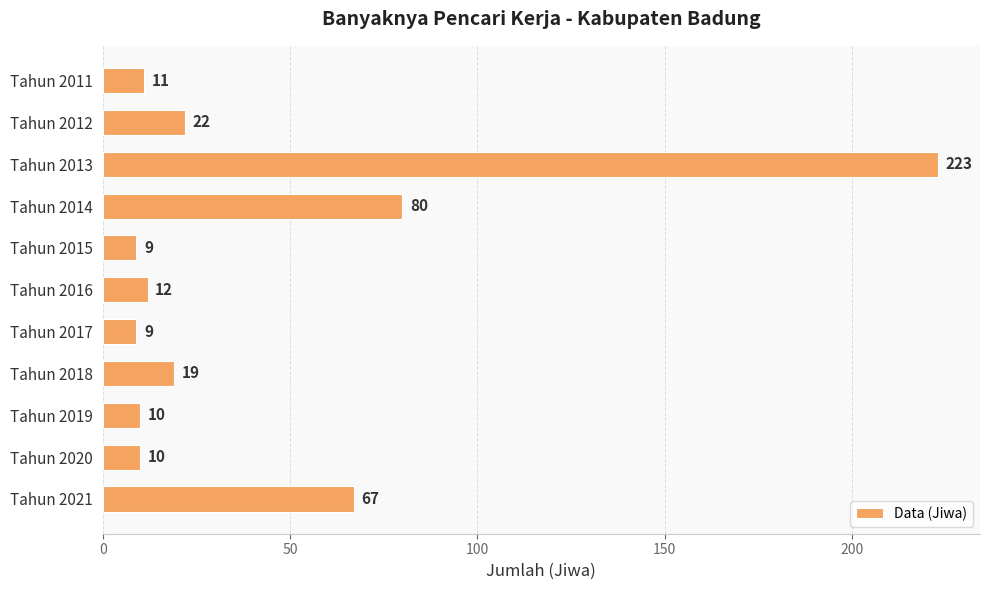

What is the difference between the maximum and minimum values?

214